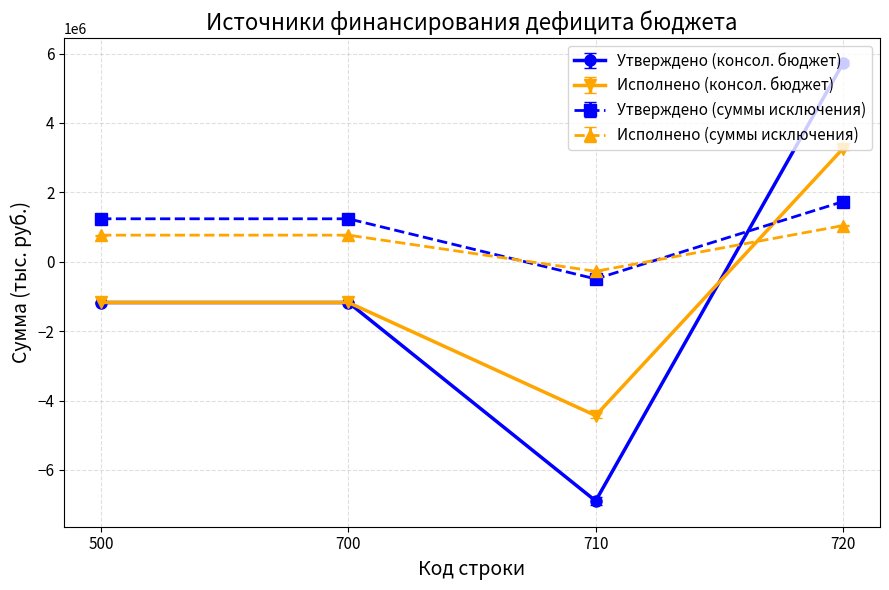

How many values in the Утверждено (консол. бюджет) series exceed -1174500?

1